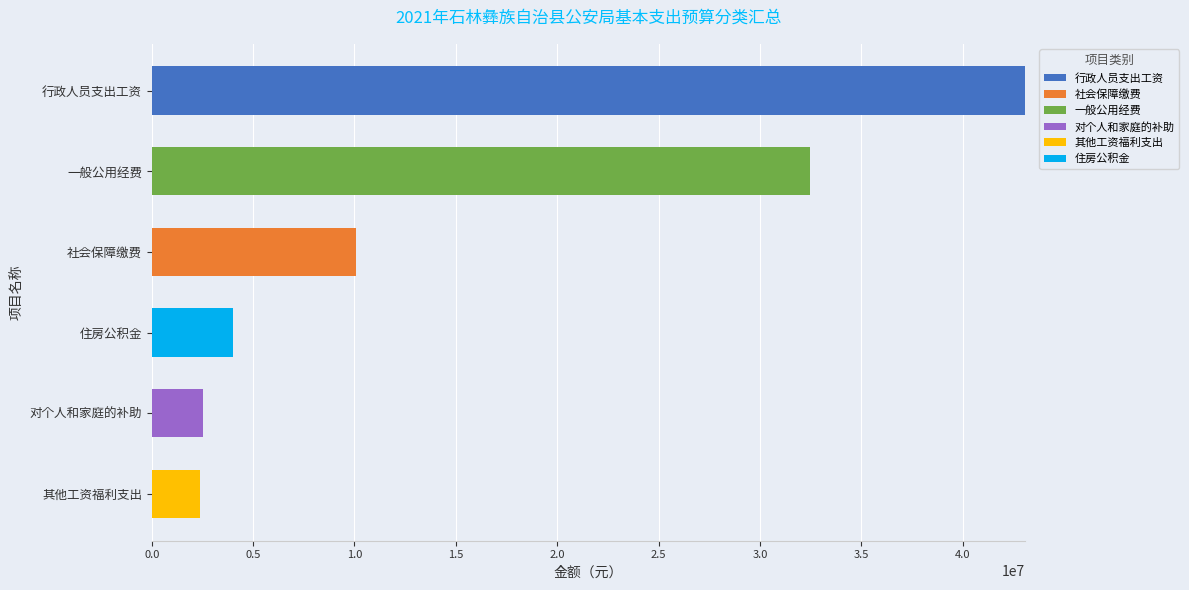

What is the sum of all 行政人员支出工资 values?

43077470